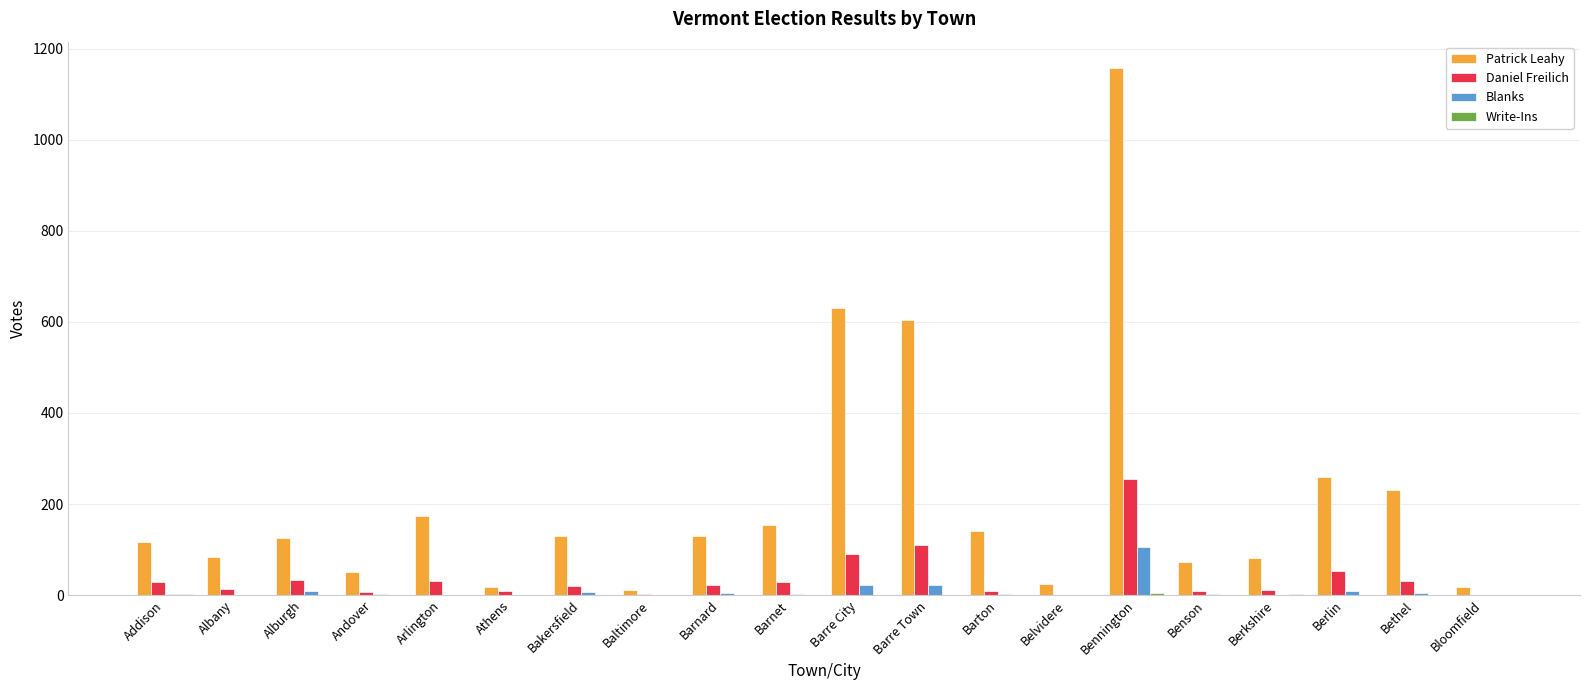

Where is Patrick Leahy nearest to the value 584?

Barre Town